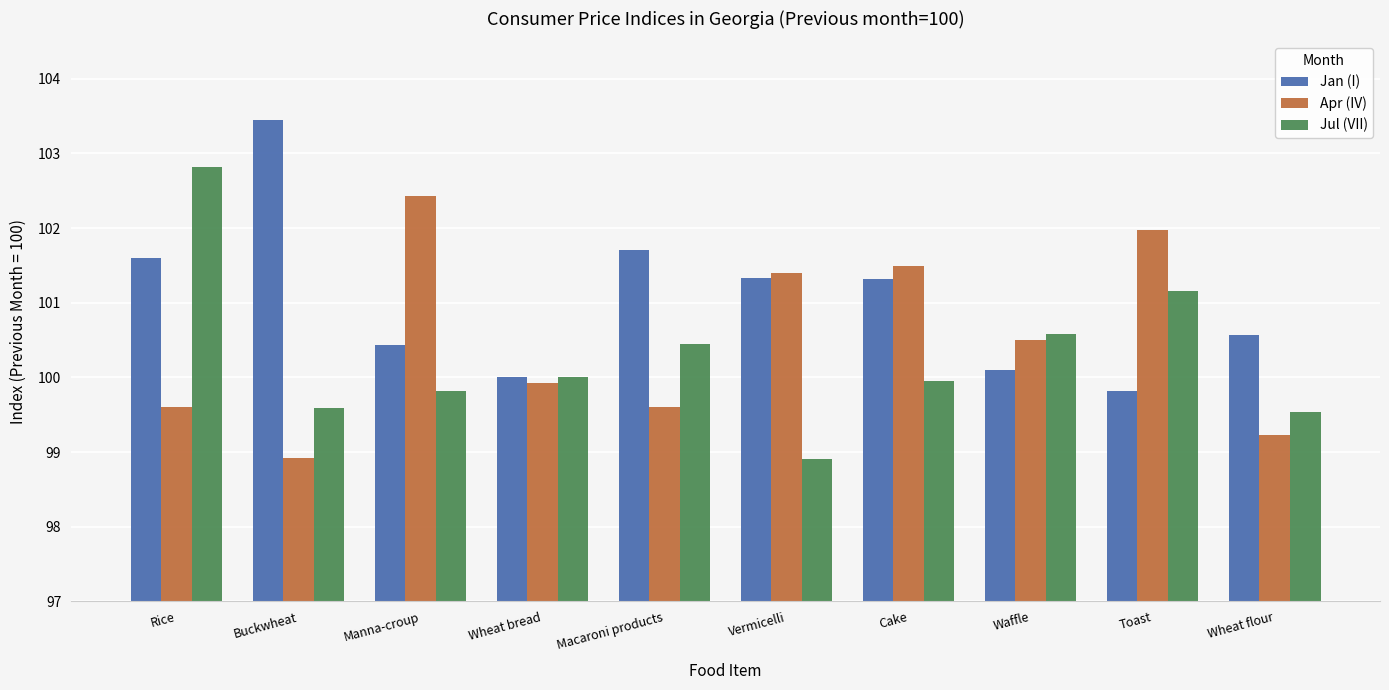

What is the label of the 1st bar from the right?

Wheat flour